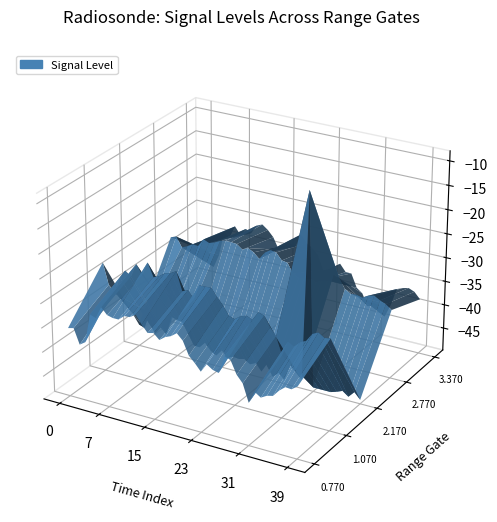

Reading left to right, what are all the values shown in this chart?

0.770: -35.6	-35.3	-38.4	-37.6	-31.6	-32.0	-29.5	-30.8	-31.1	-31.1	-30.1	-30.0	-29.2	-30.9	-32.3	-32.0	-33.1	-32.2	-31.7	-30.8	-32.0	-34.7	-35.9	-37.3	-35.5	-36.3	-36.6	-32.9	-33.4	-36.0	-37.4	-41.0	-38.5	-39.3	-38.6	-38.3	-36.9	-35.9	-36.0	-35.1
1.070: -27.1	-31.4	-32.9	-29.3	-27.6	-28.5	-25.7	-27.6	-24.8	-27.5	-27.0	-26.1	-25.8	-25.1	-28.9	-28.4	-29.9	-26.8	-26.8	-26.7	-28.3	-29.7	-31.5	-31.9	-31.0	-30.6	-31.1	-29.3	-29.7	-31.7	-33.3	-36.8	-33.7	-34.4	-33.2	-32.6	-30.9	-30.3	-31.1	-30.9
2.170: -45.2	-45.6	-42.1	-46.2	-44.6	-45.8	-41.7	-42.1	-42.2	-40.9	-46.6	-46.7	-45.4	-46.8	-47.5	-46.1	-47.4	-46.8	-47.0	-46.7	-47.5	-46.9	-48.4	-46.4	999.0	-47.7	999.0	-45.5	-46.7	-47.9	-8.8	999.0	999.0	999.0	999.0	-48.5	-48.0	999.0	-47.6	-48.9
2.770: -31.3	-30.9	-32.9	-32.4	-31.7	-31.8	-30.1	-30.6	-30.2	-29.6	-29.3	-29.3	-29.4	-30.3	-29.7	-30.3	-31.4	-29.8	-29.0	-29.2	-30.6	-30.8	-32.8	-33.4	-32.7	-32.9	-33.5	-32.6	-32.5	-31.0	-31.4	-33.4	-34.1	-34.0	-34.3	-33.6	-33.3	-34.0	-34.5	-35.4
3.370: -39.0	-38.8	-42.0	-39.1	-33.8	-34.6	-32.0	-33.6	-32.0	-32.6	-30.7	-30.2	-31.1	-32.4	-34.8	-33.7	-32.9	-33.3	-30.4	-32.0	-32.7	-33.9	-36.9	-39.0	-35.8	-34.7	-36.2	-36.2	-39.0	-39.9	-42.4	-41.9	-41.6	-43.7	-40.9	-37.2	-36.7	-36.4	-36.9	-38.2